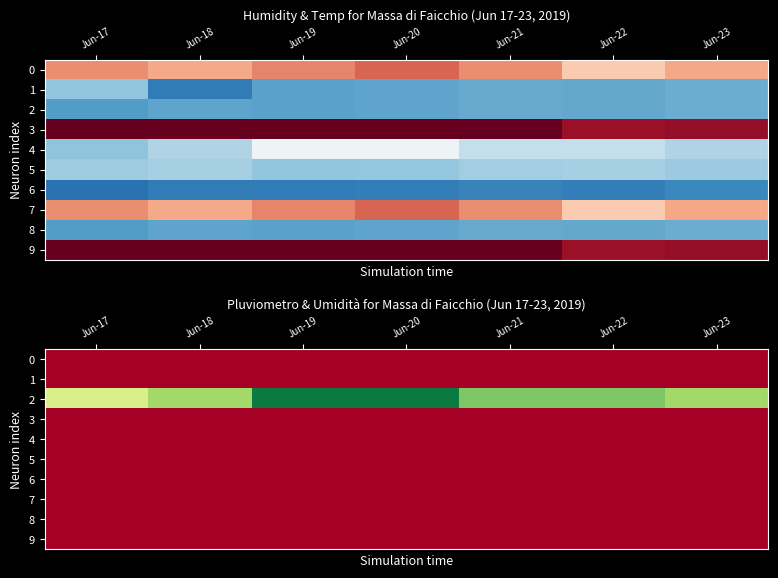

Where does the 2 series first go above 38?

Jun-19